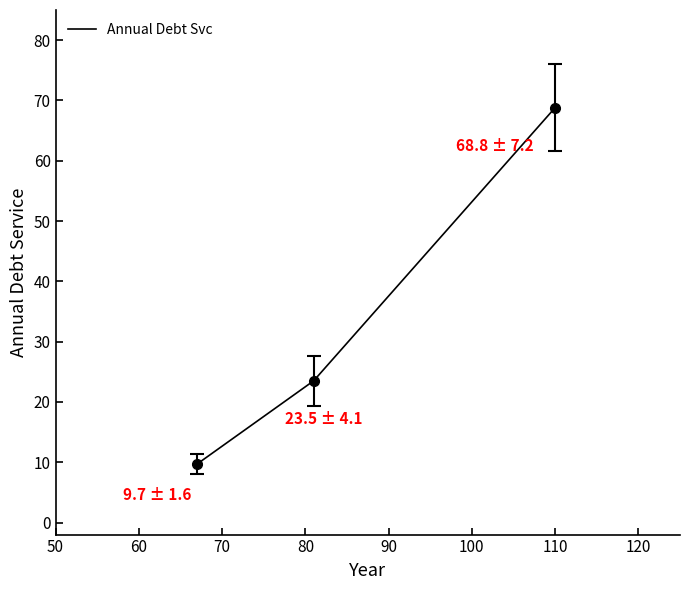

What is the minimum value shown in the chart?

9.7